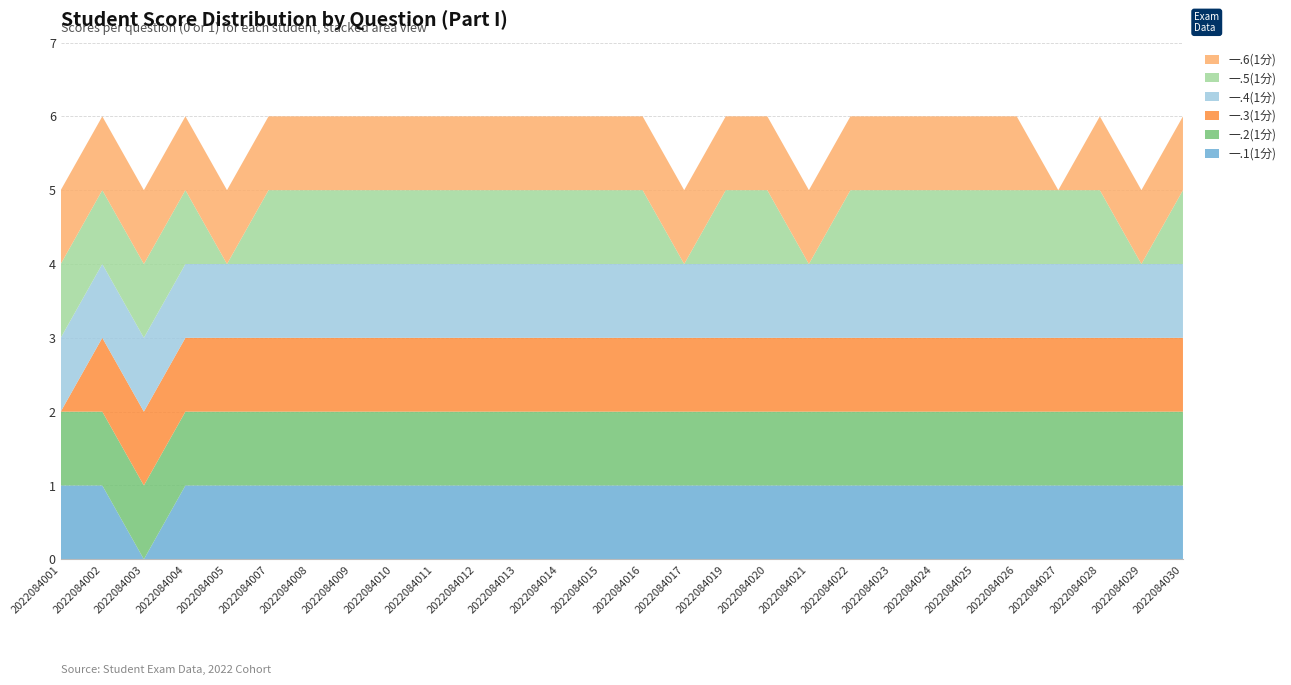

Reading left to right, transcribe all the data shown in this chart.

一.1(1分): 1	1	0	1	1	1	1	1	1	1	1	1	1	1	1	1	1	1	1	1	1	1	1	1	1	1	1	1
一.2(1分): 1	1	1	1	1	1	1	1	1	1	1	1	1	1	1	1	1	1	1	1	1	1	1	1	1	1	1	1
一.3(1分): 0	1	1	1	1	1	1	1	1	1	1	1	1	1	1	1	1	1	1	1	1	1	1	1	1	1	1	1
一.4(1分): 1	1	1	1	1	1	1	1	1	1	1	1	1	1	1	1	1	1	1	1	1	1	1	1	1	1	1	1
一.5(1分): 1	1	1	1	0	1	1	1	1	1	1	1	1	1	1	0	1	1	0	1	1	1	1	1	1	1	0	1
一.6(1分): 1	1	1	1	1	1	1	1	1	1	1	1	1	1	1	1	1	1	1	1	1	1	1	1	0	1	1	1